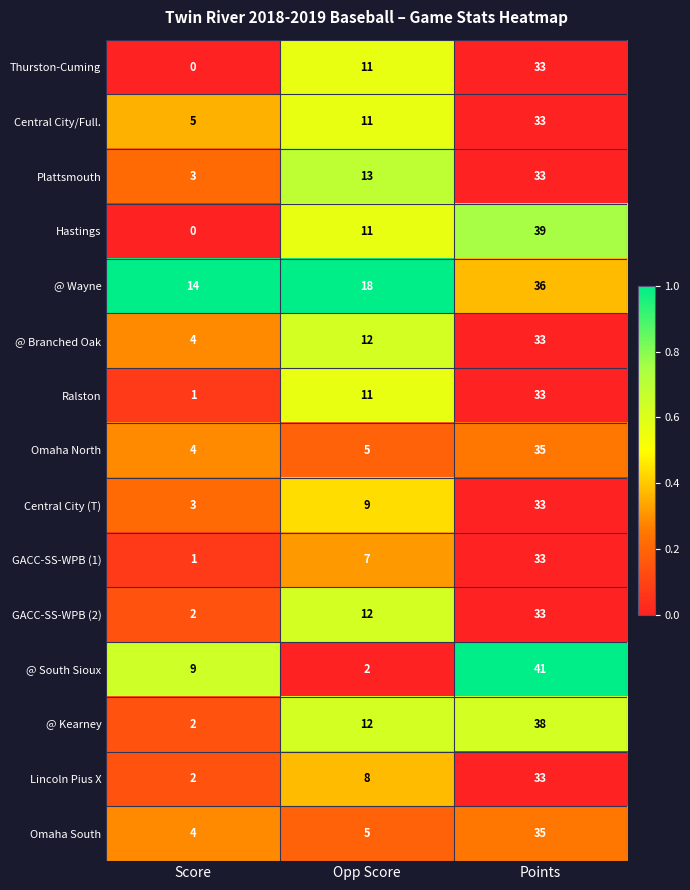

How many values in the Hastings series are below 11?

1